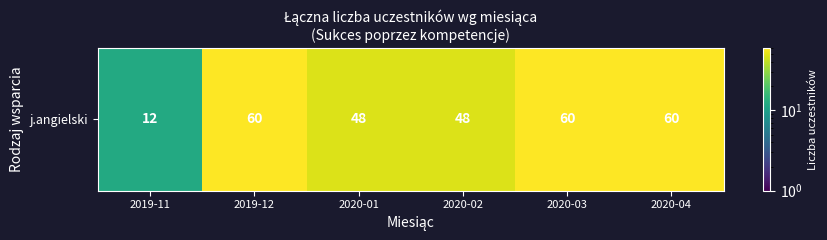

The chart shows a value of 40 at 2019-12. True or false?

False